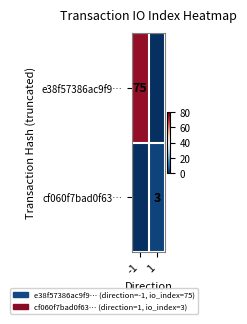

True or false: e38f57386ac9f9… has a value of 75 at -1.

True